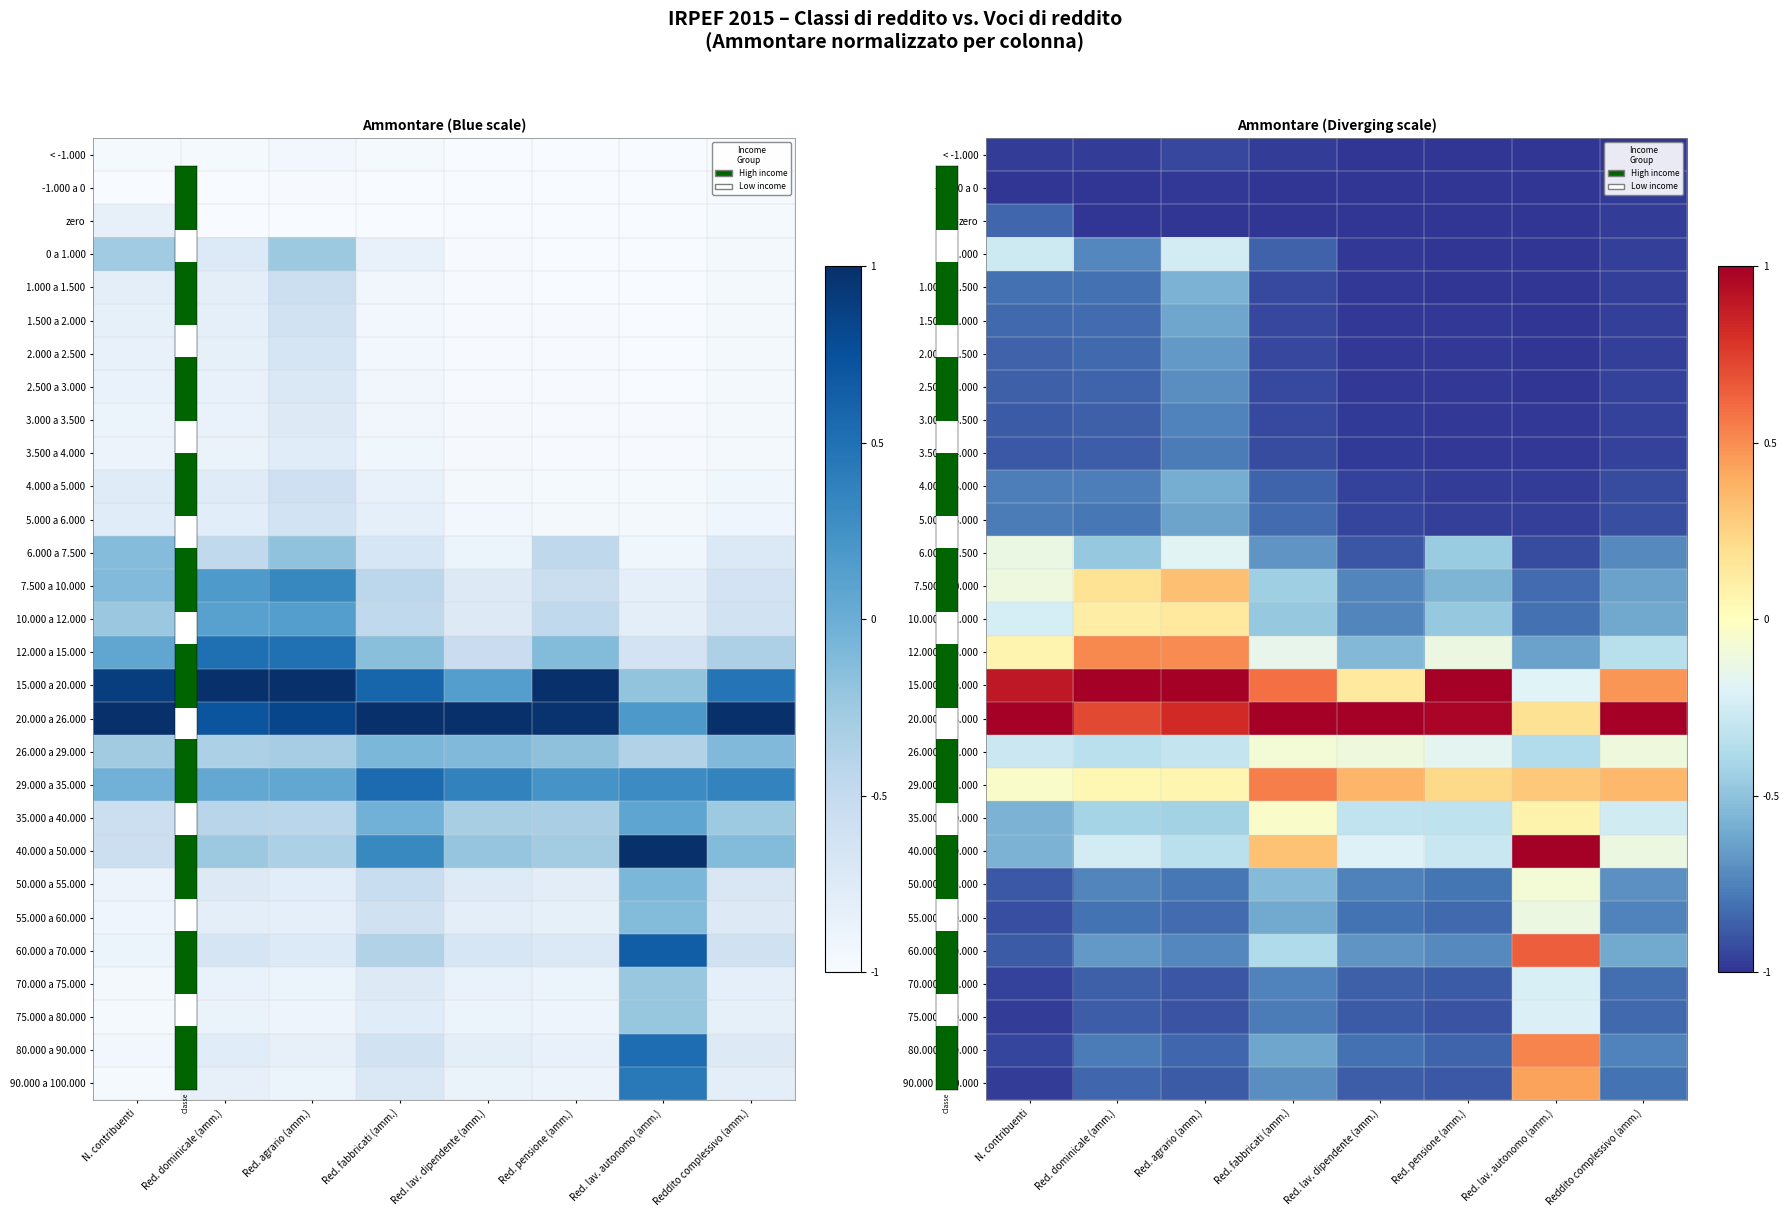

Which has a higher value, Red. lav. dipendente (amm.) or Reddito complessivo (amm.)?

Red. lav. dipendente (amm.)